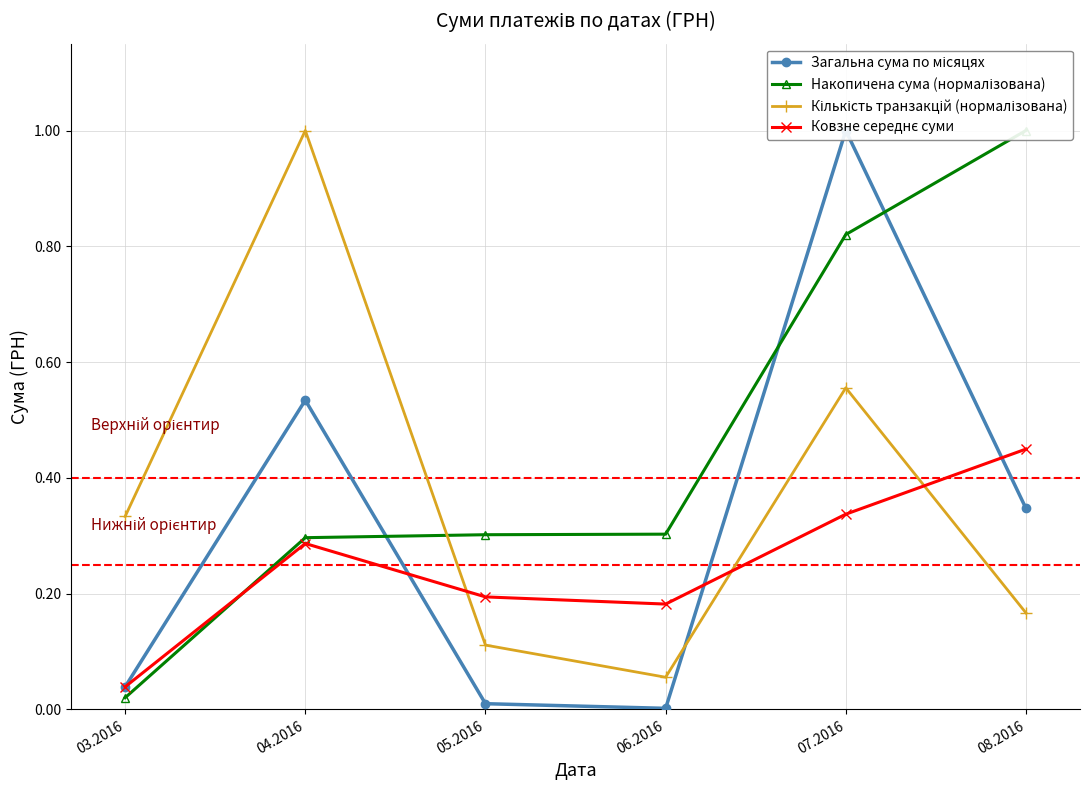

Which category has the highest value in the Накопичена сума (нормалізована) series?

08.2016